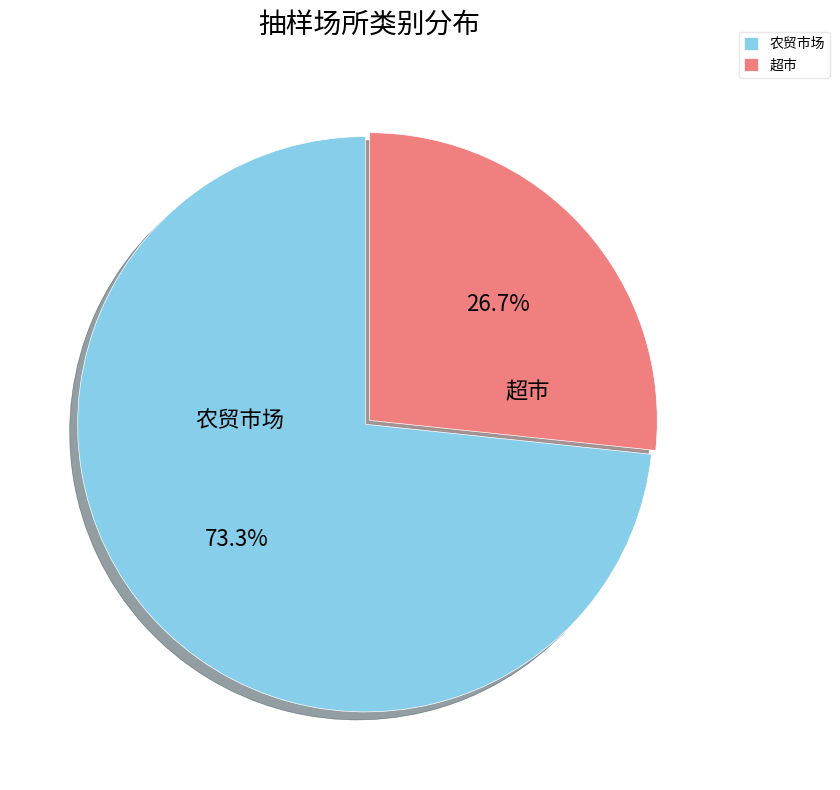

To the nearest percent, what percentage of the pie is 农贸市场?

73%